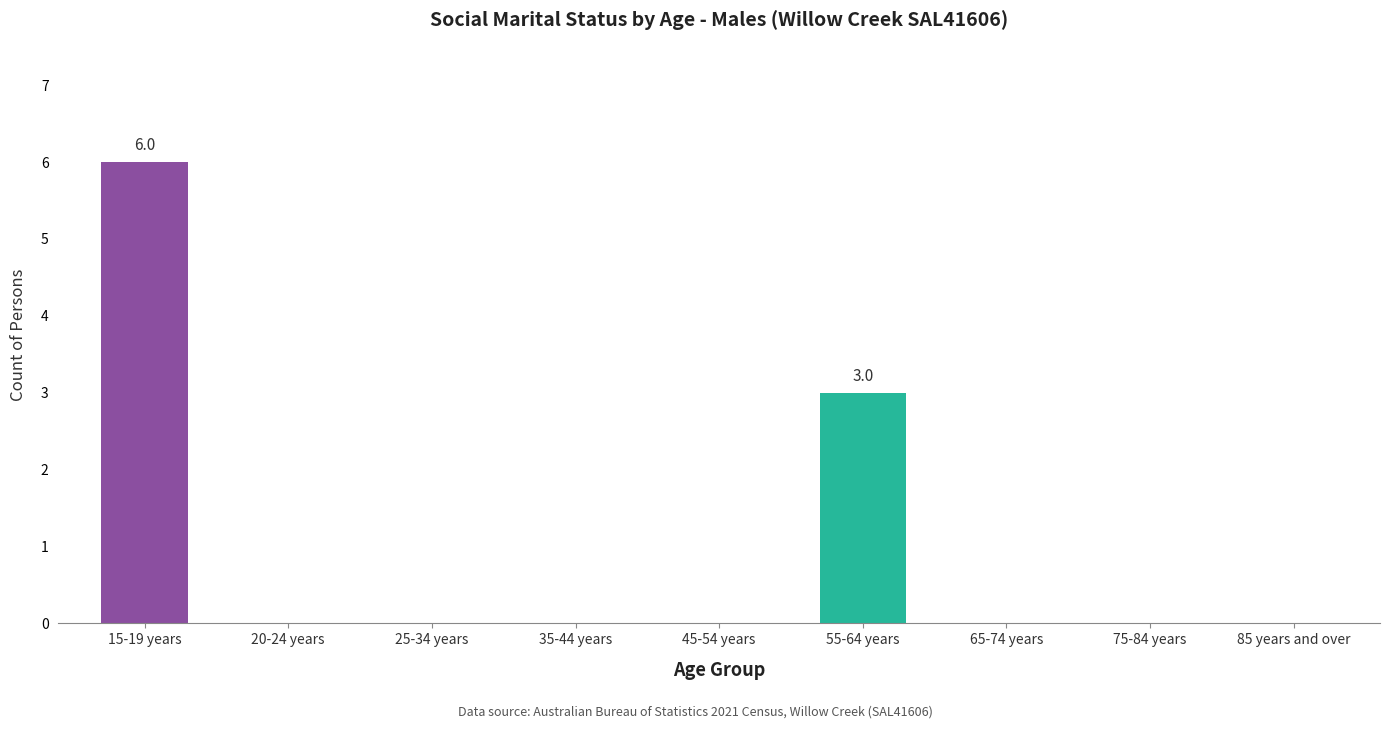

What is the change in value from 45-54 years to 55-64 years?

+3